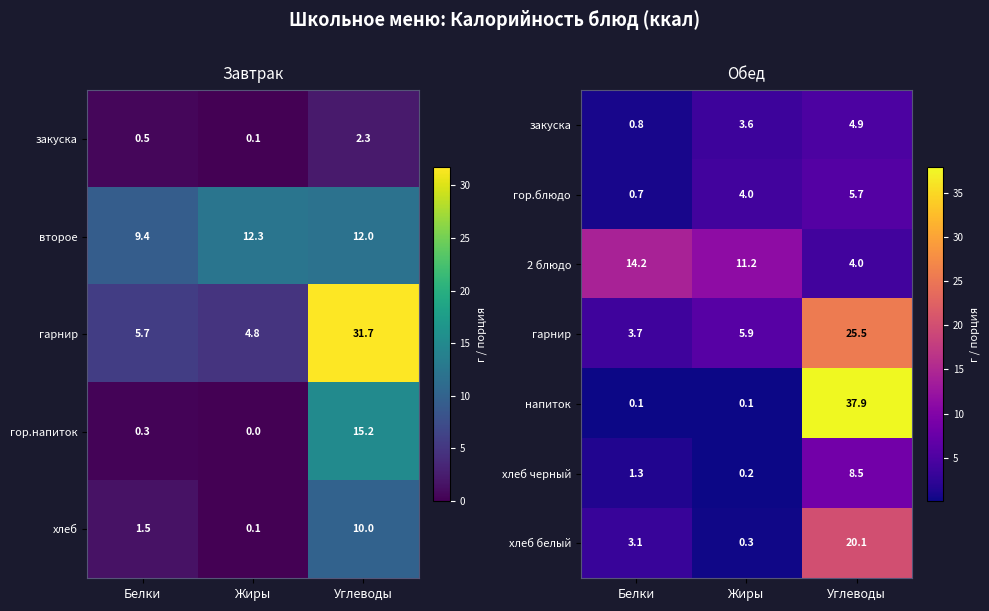

Where is хлеб белый nearest to the value 10?

Белки